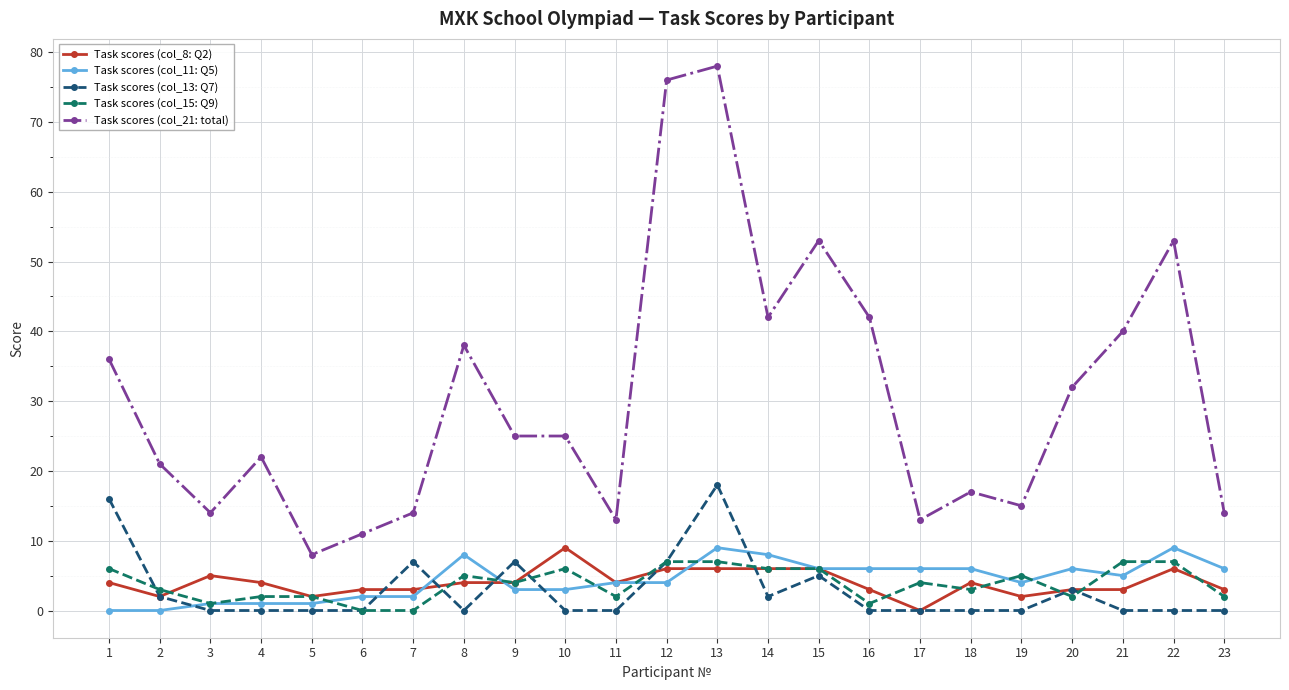

What is the highest value of the Task scores (col_8: Q2) series?

9